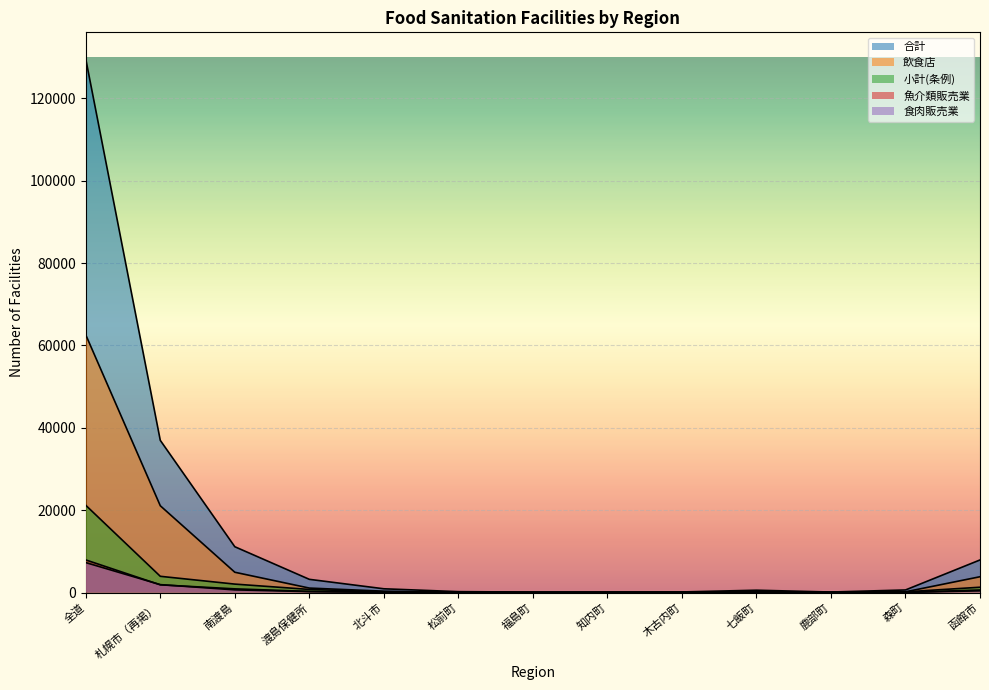

At which label does 食肉販売業 reach its minimum?

知内町